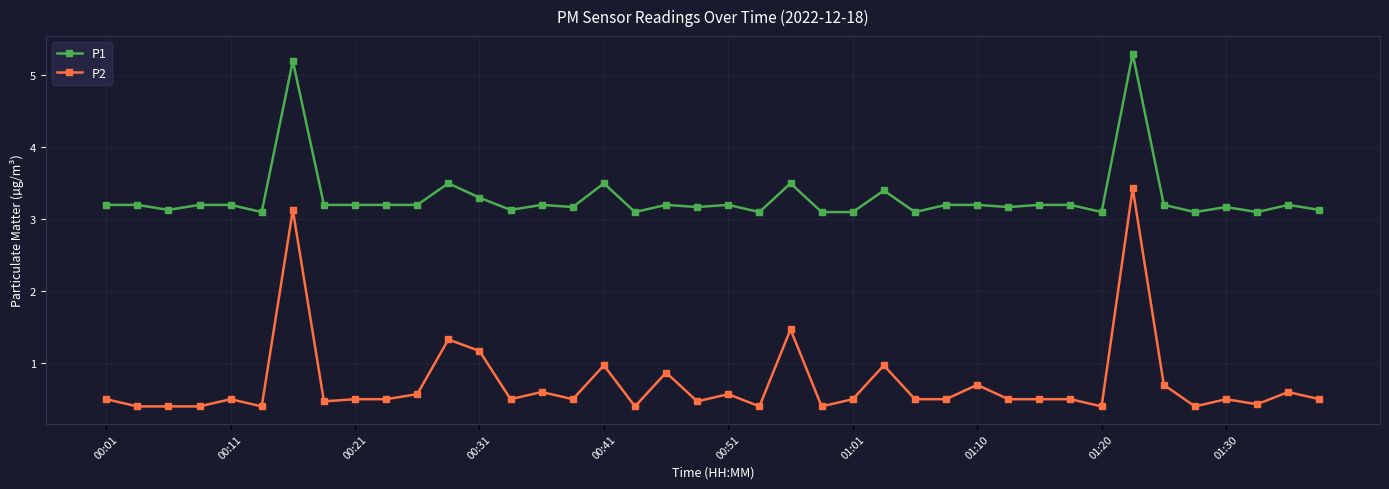

What is the smallest value displayed?

0.4